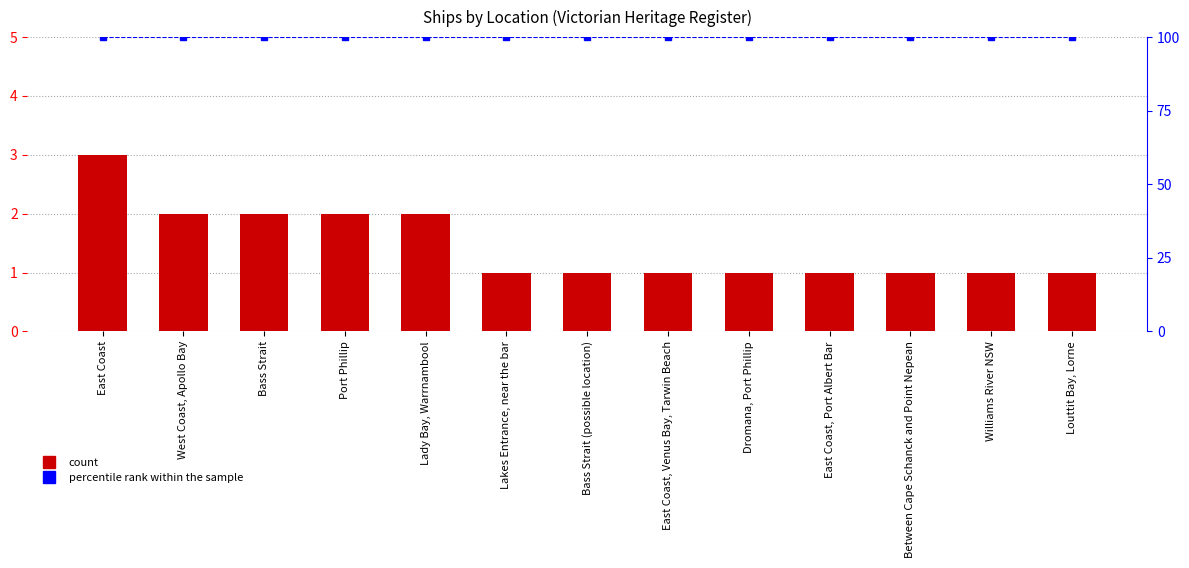

List the series in order of their peak value, highest first.

percentile rank within the sample, Count